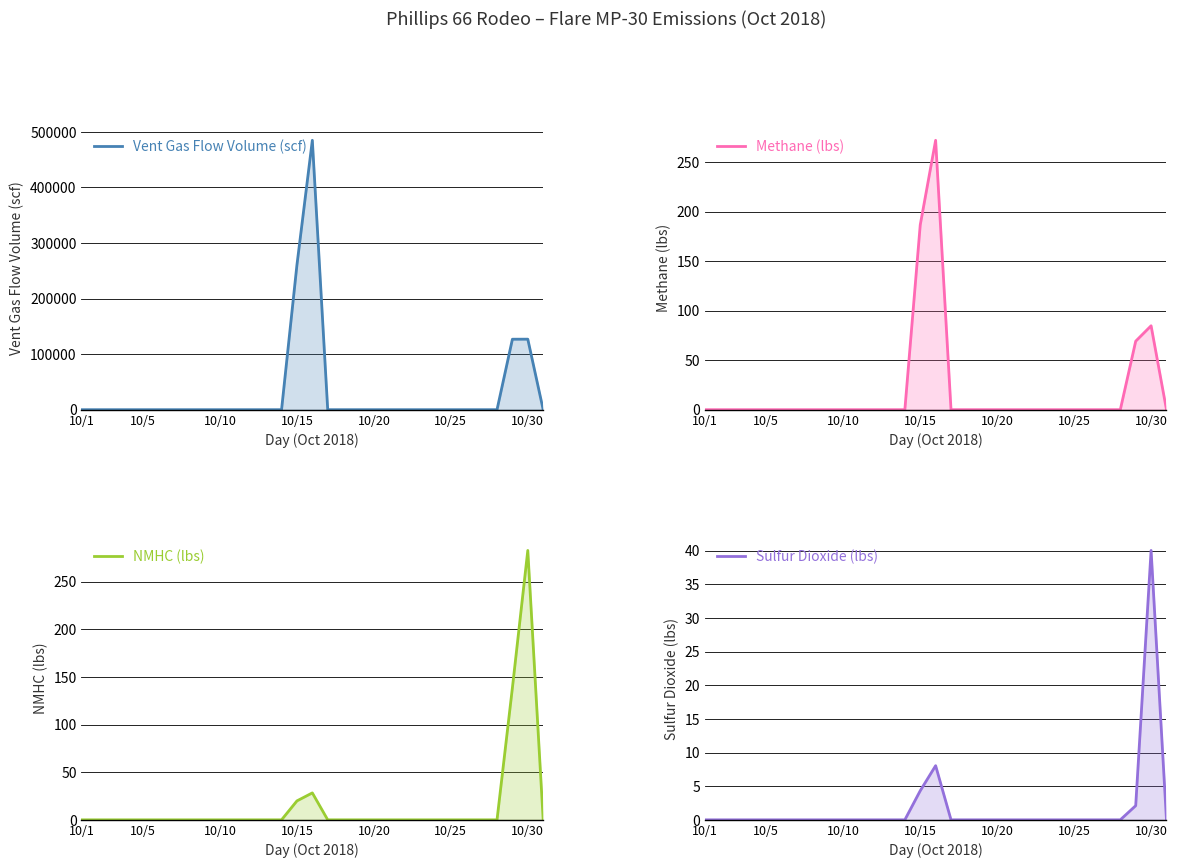

What is the sum of all NMHC (lbs) values?

469.4